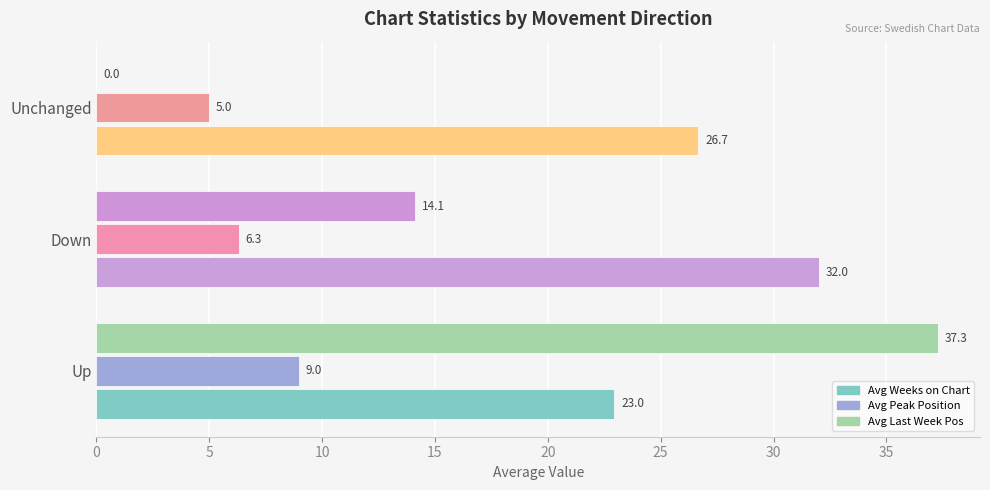

The Avg Weeks on Chart series shows 50.6 at Down. True or false?

False